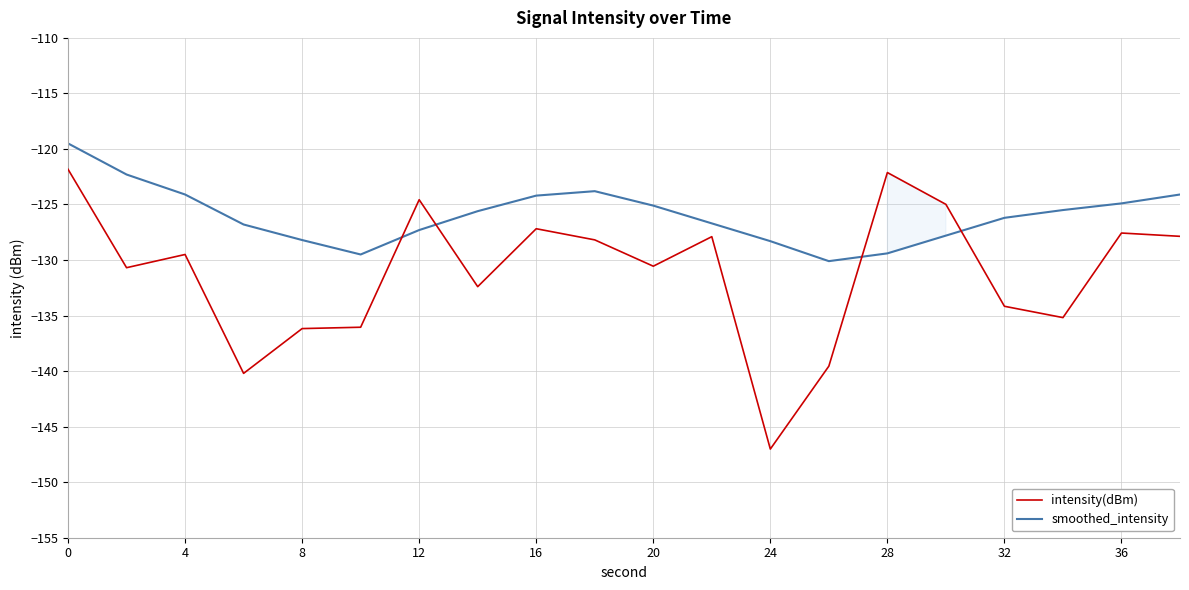

Which series has the largest total across all categories?

smoothed_intensity